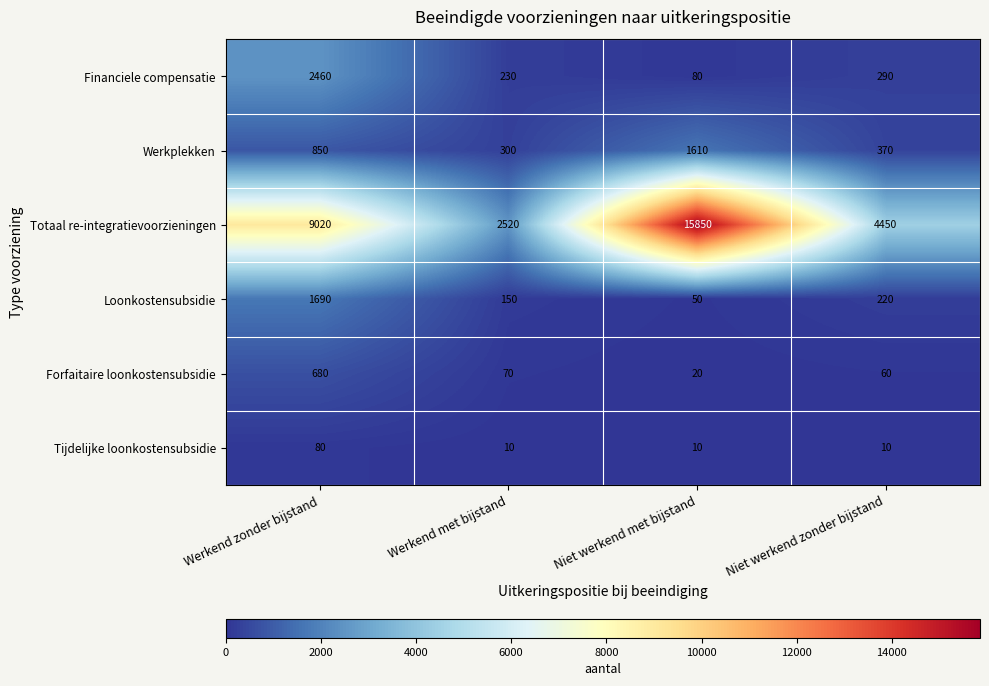

What is the spread (max minus min) of values at Werkend met bijstand?

2510